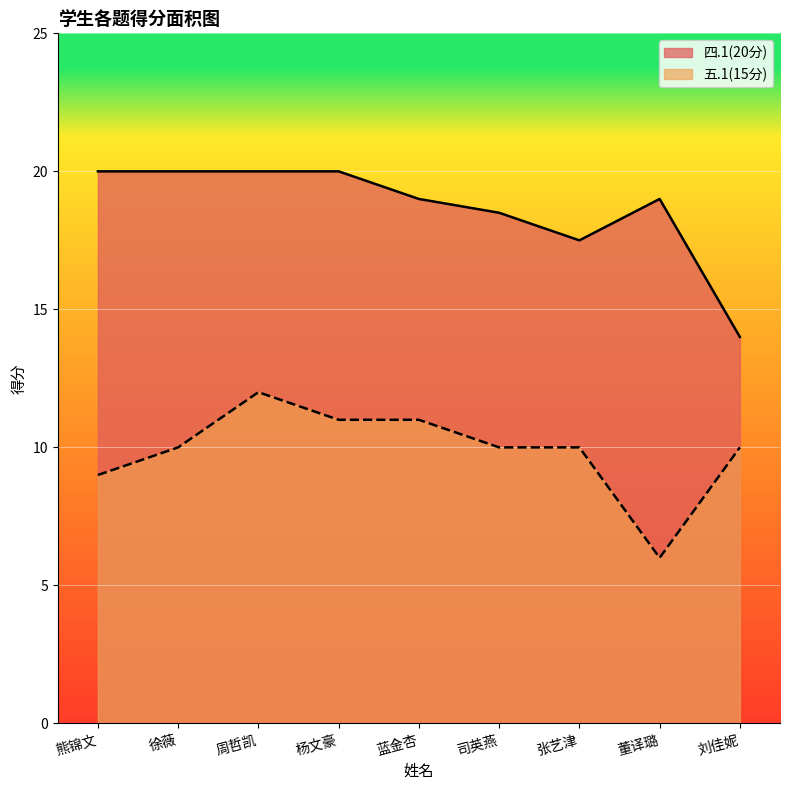

Which category has the lowest value in the 五.1(15分) series?

董译璐